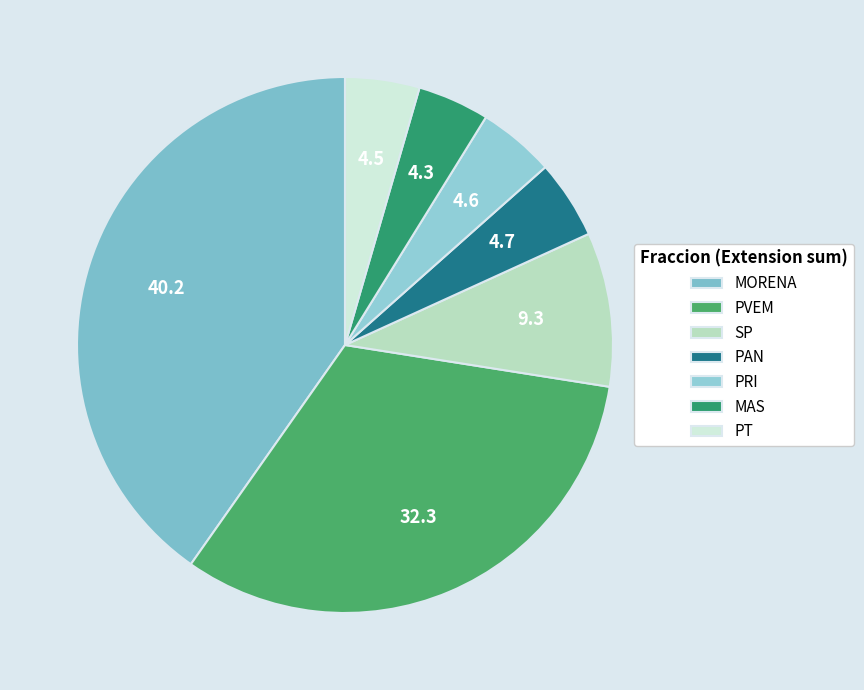

How many slices are in this pie chart?

7